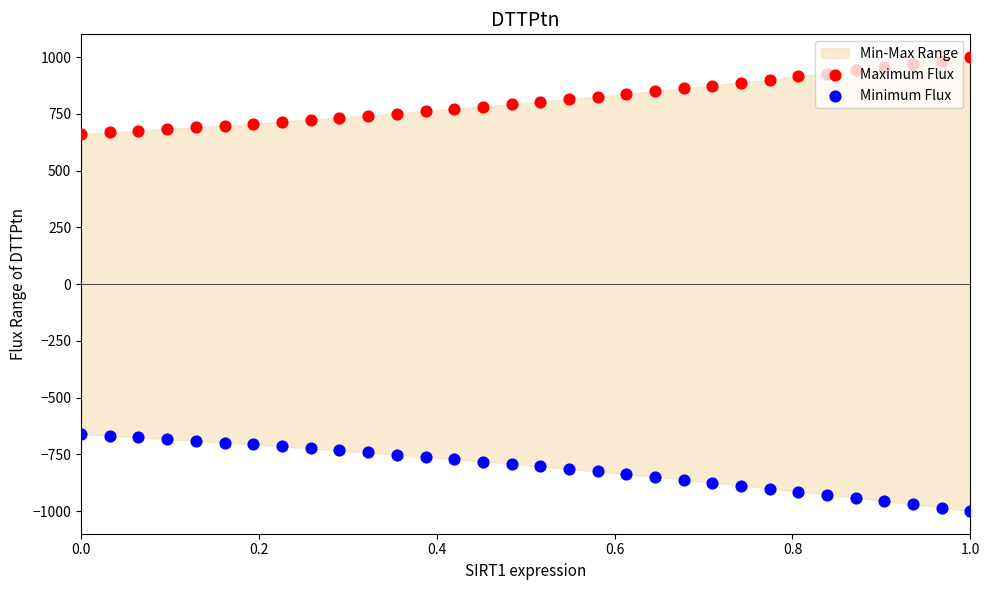

What are all the series names shown in the legend?

Maximum Flux, Minimum Flux